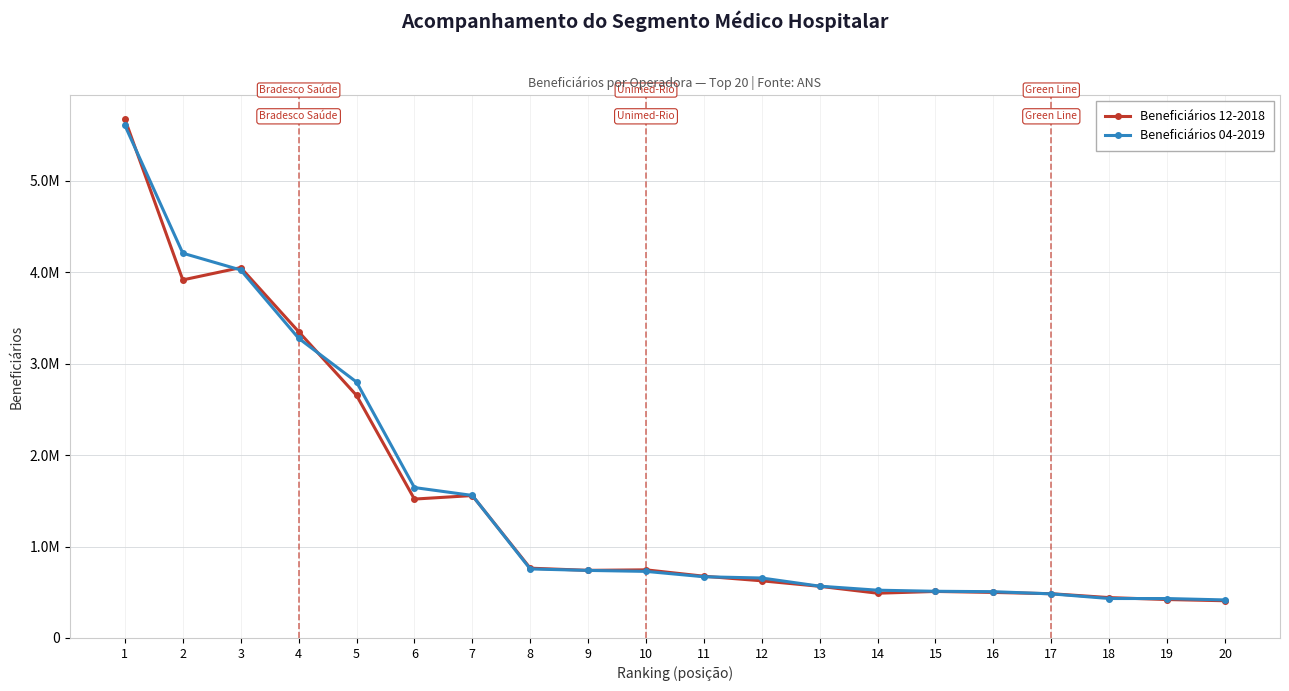

List the series in order of their peak value, lowest first.

Beneficiários 04-2019, Beneficiários 12-2018